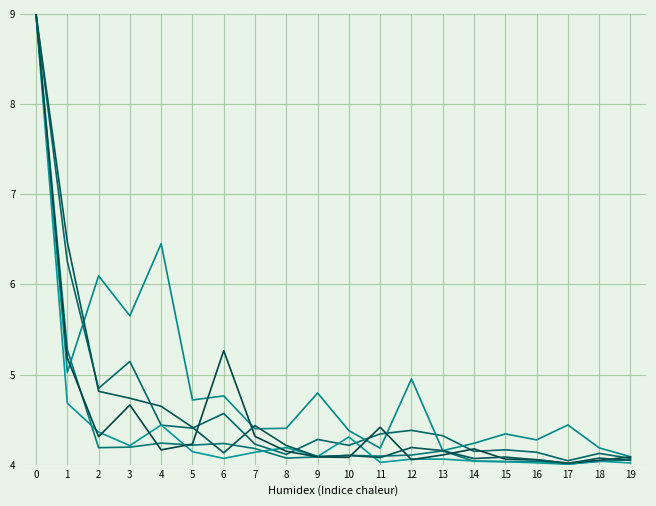

What is the difference between the highest and lowest values at 17?

0.4